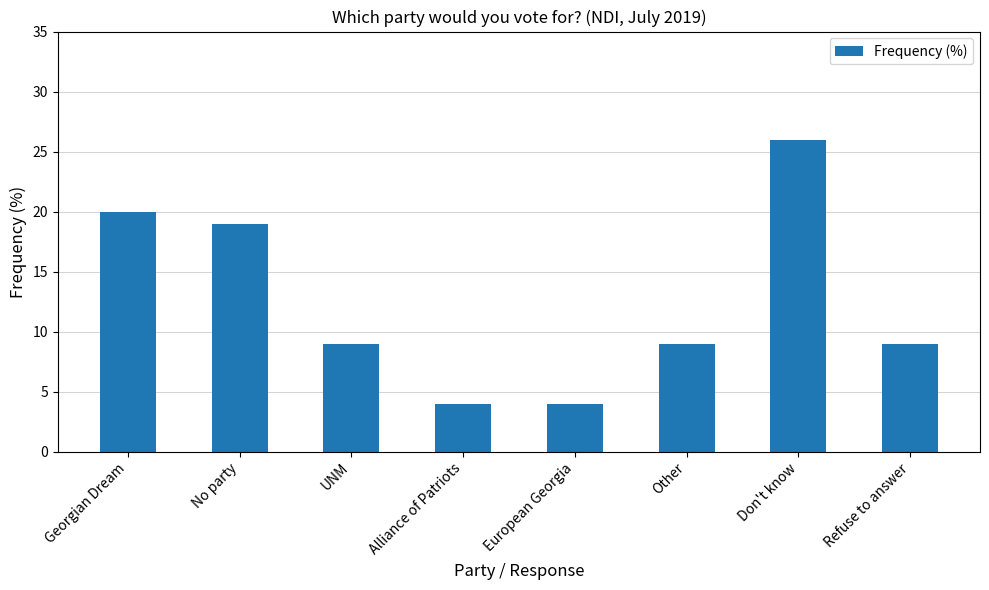

Read the value at Other.

9